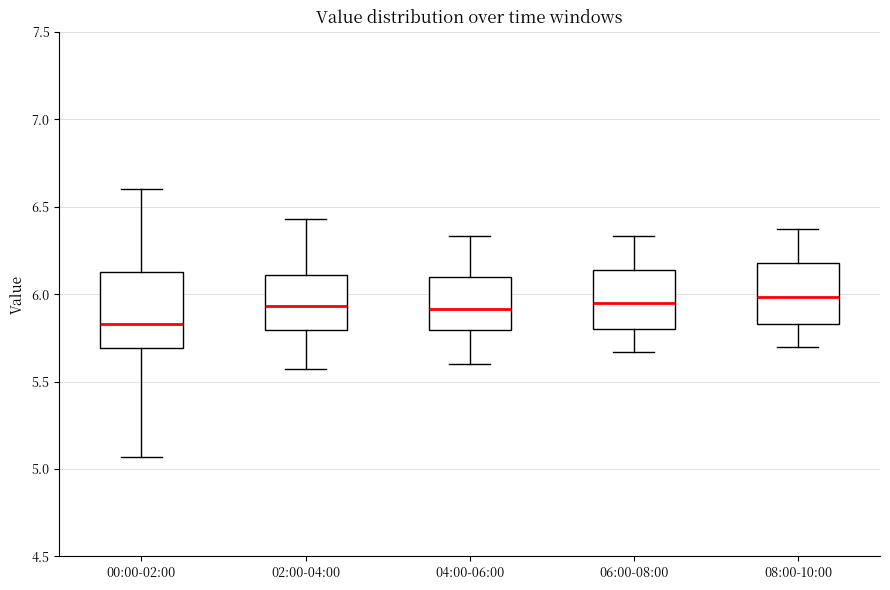

Which box has the lowest median line?

00:00-02:00